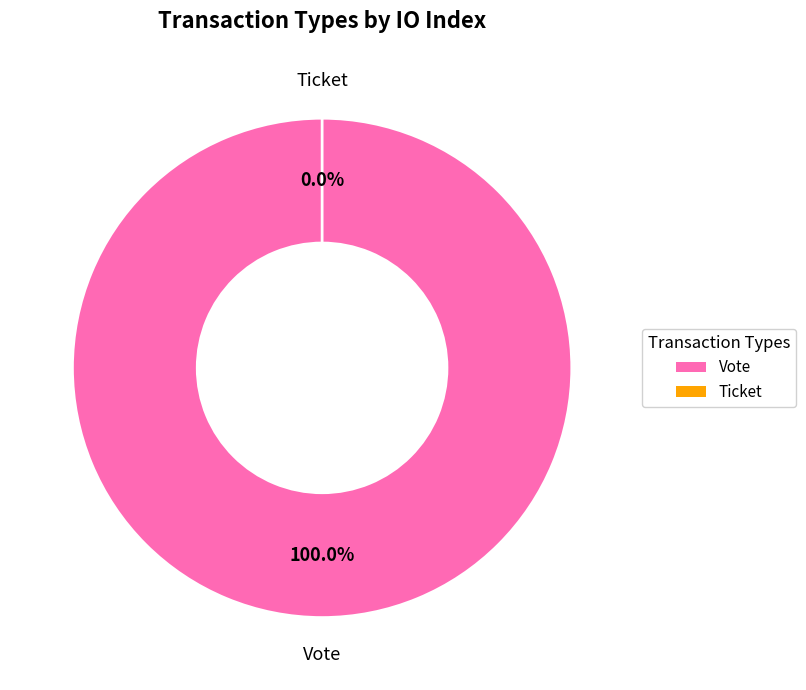

Rank the categories by value from lowest to highest.

Ticket, Vote